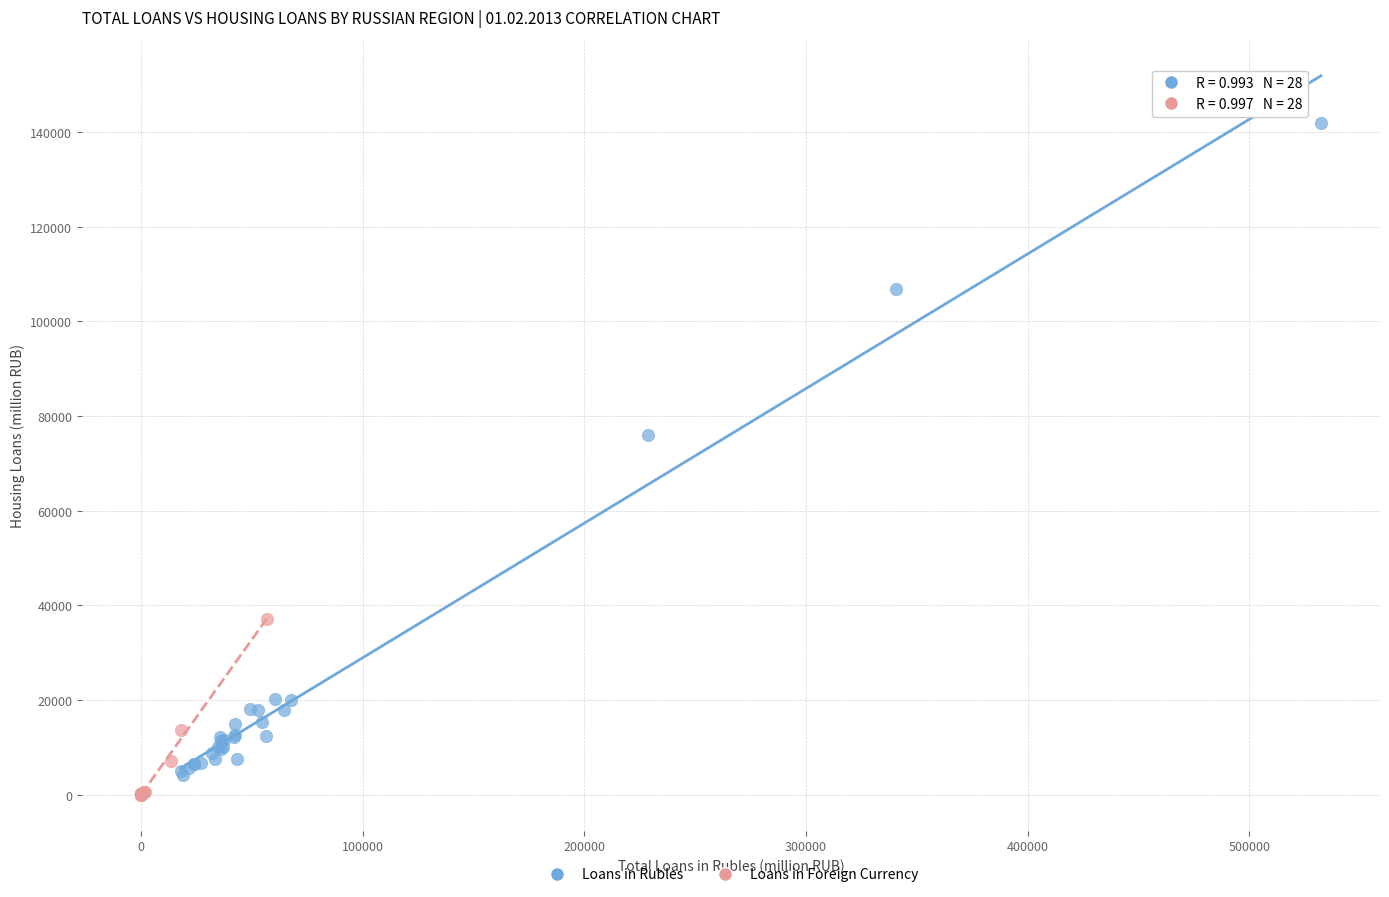

Which series has the widest spread of Y values?

Loans in Rubles